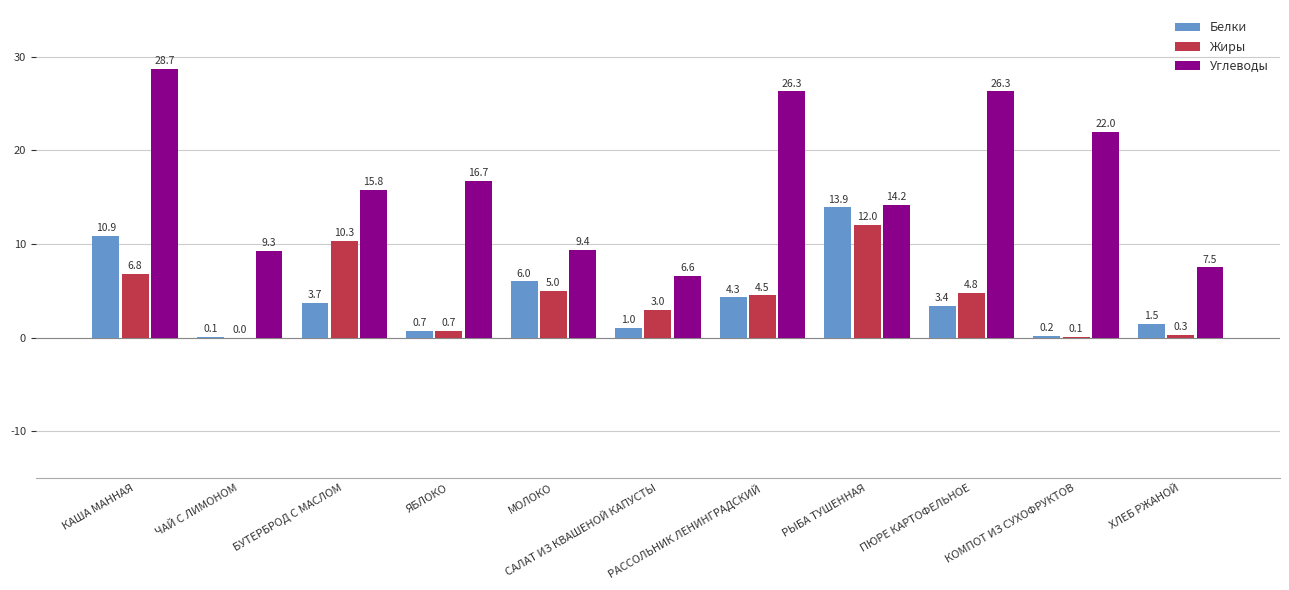

What are all the series names shown in the legend?

Белки, Жиры, Углеводы